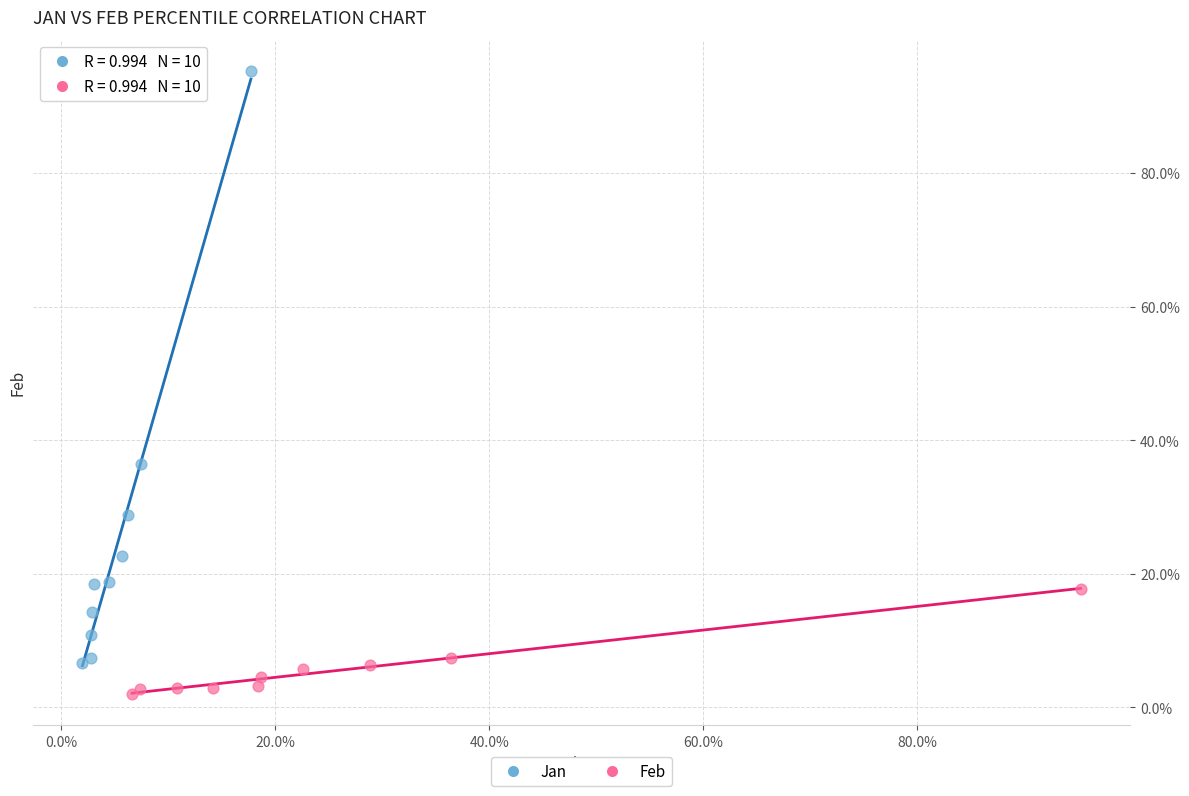

What are all the series names shown in the legend?

Jan, Feb